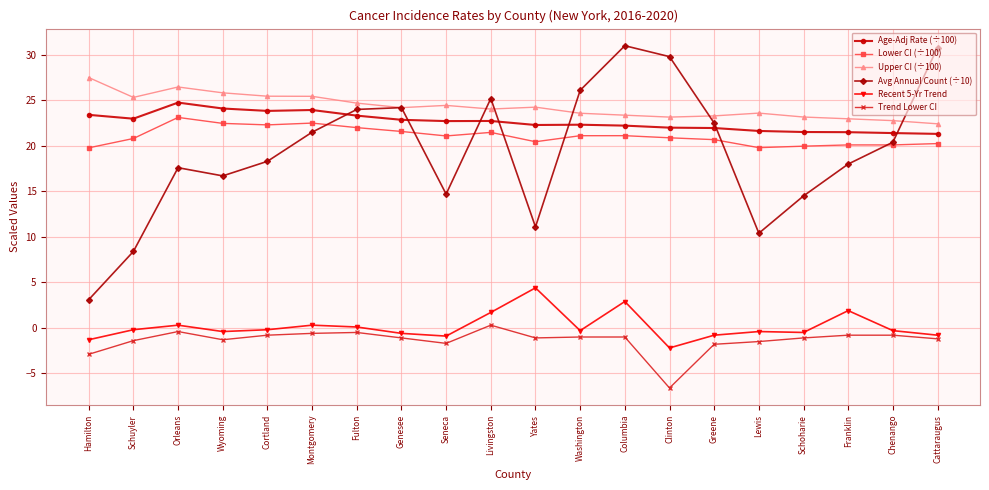

List the series in order of their peak value, lowest first.

Trend Lower CI, Recent 5-Yr Trend, Lower CI (÷100), Age-Adj Rate (÷100), Upper CI (÷100), Avg Annual Count (÷10)